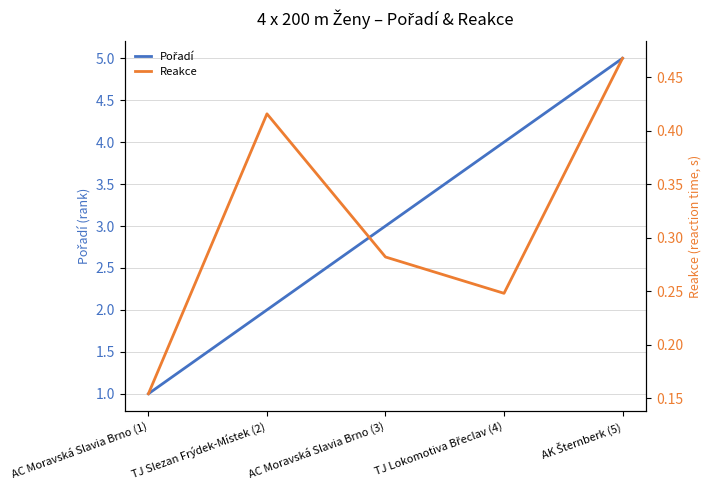

Which category has the highest value in the Pořadí series?

AK Šternberk (5)